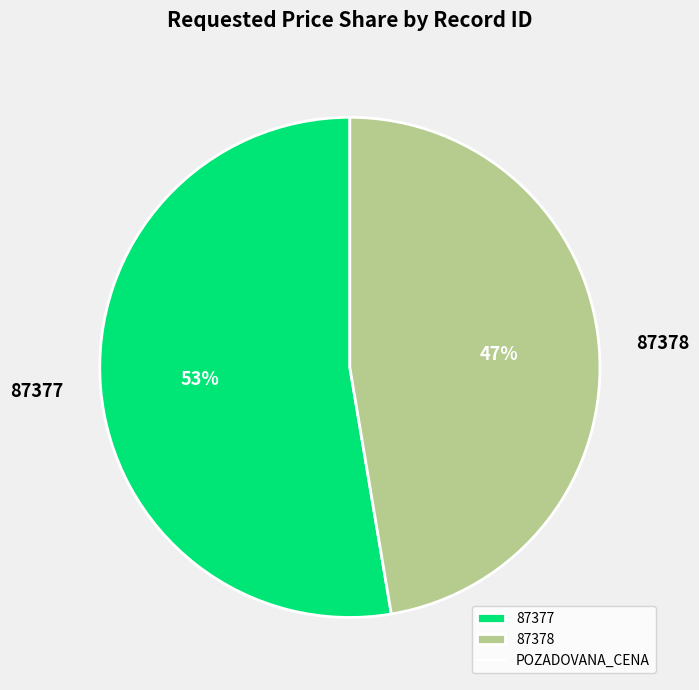

The 87378 slice represents 36% of the pie. True or false?

False